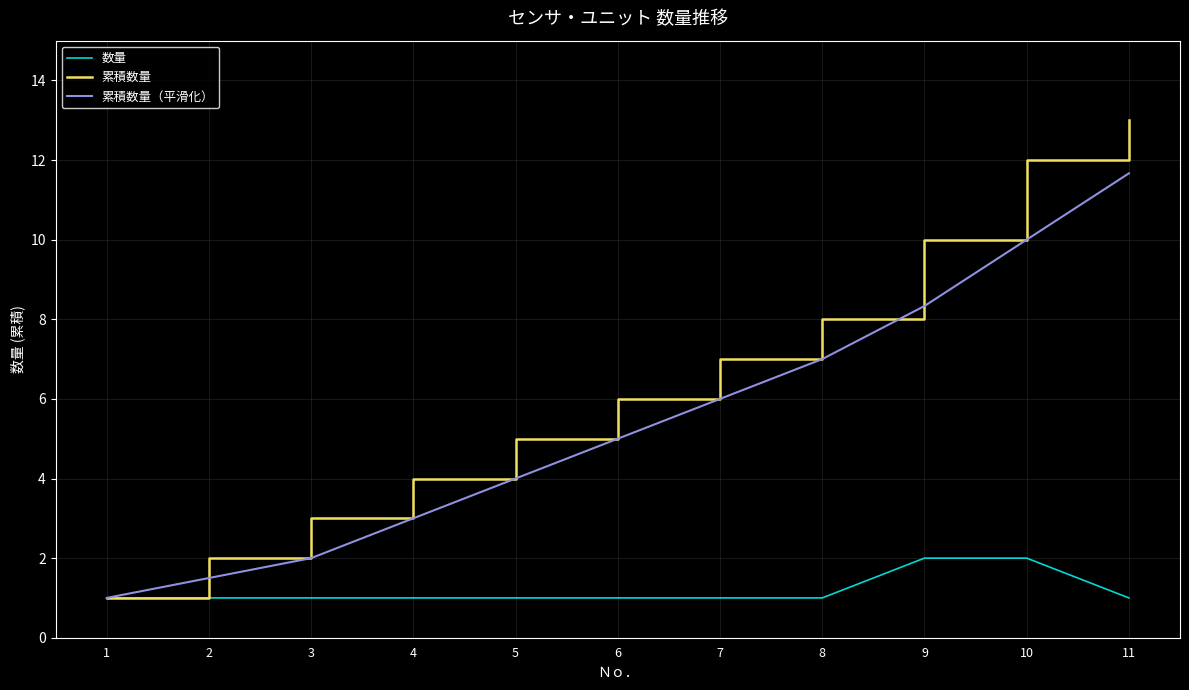

What is the total value across all series at 1?

3.0